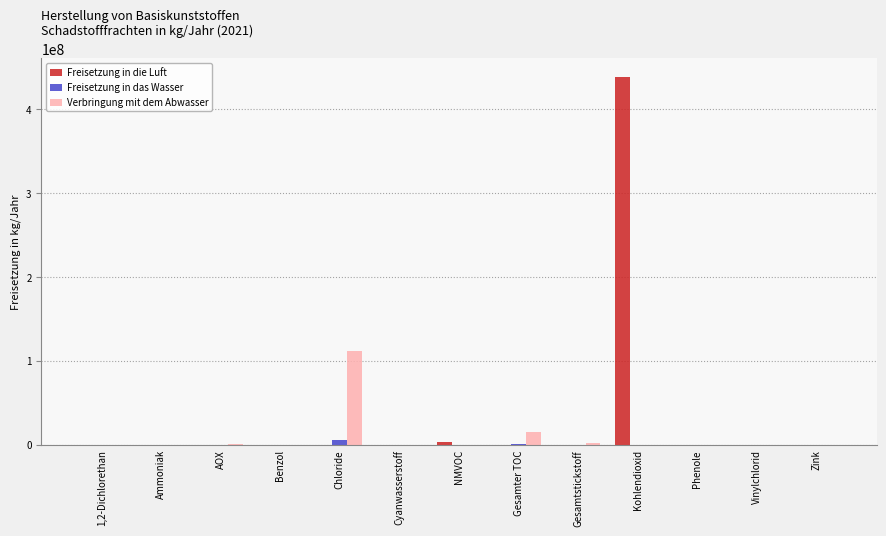

What is the maximum value shown in the chart?

439000000